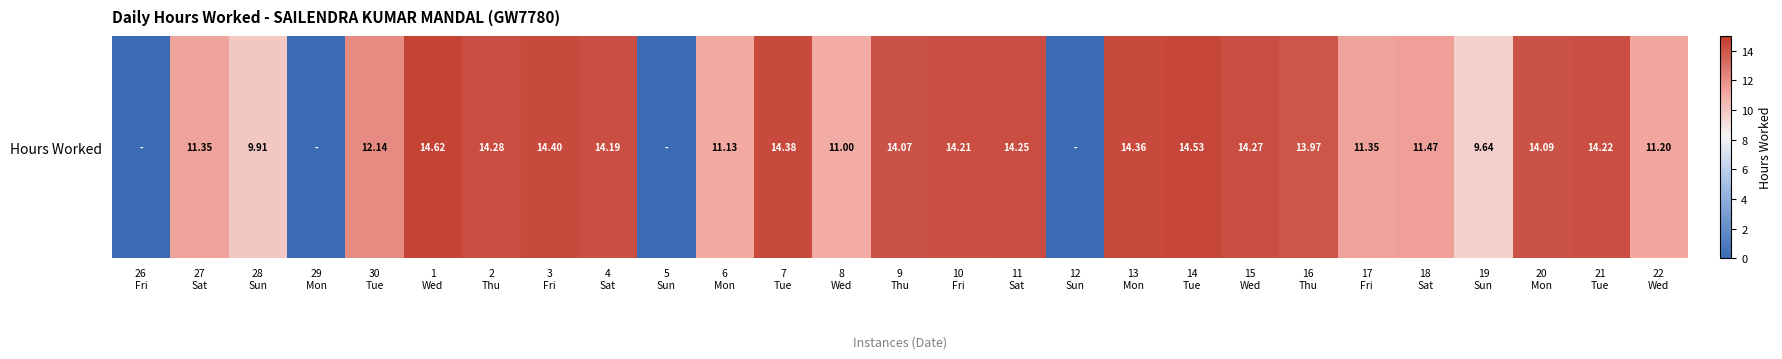

Between 21
Tue and 6
Mon, which is larger?

21
Tue